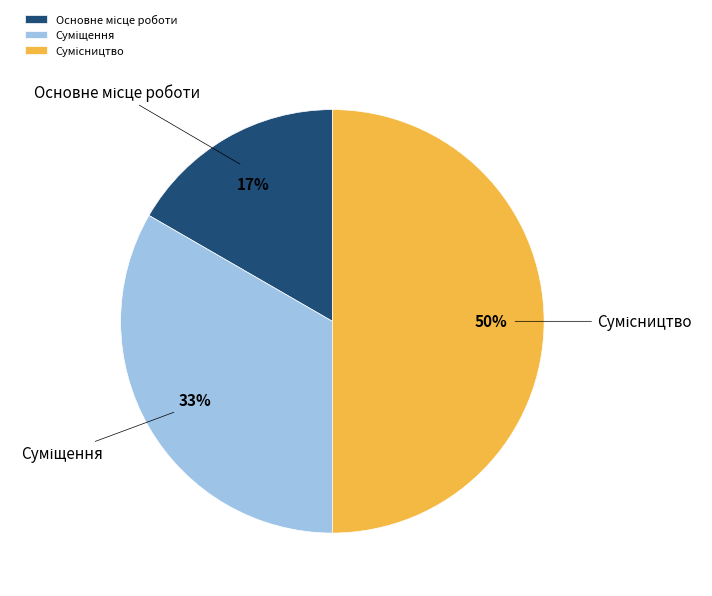

To the nearest percent, what is the difference between the largest and smallest slice percentages?

33%